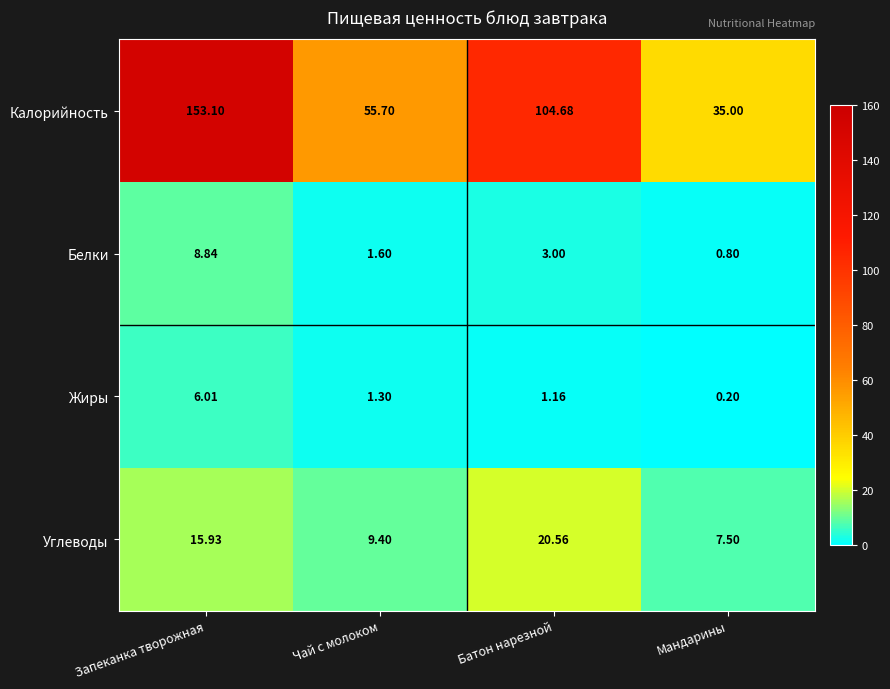

How many data points does each series have?

4